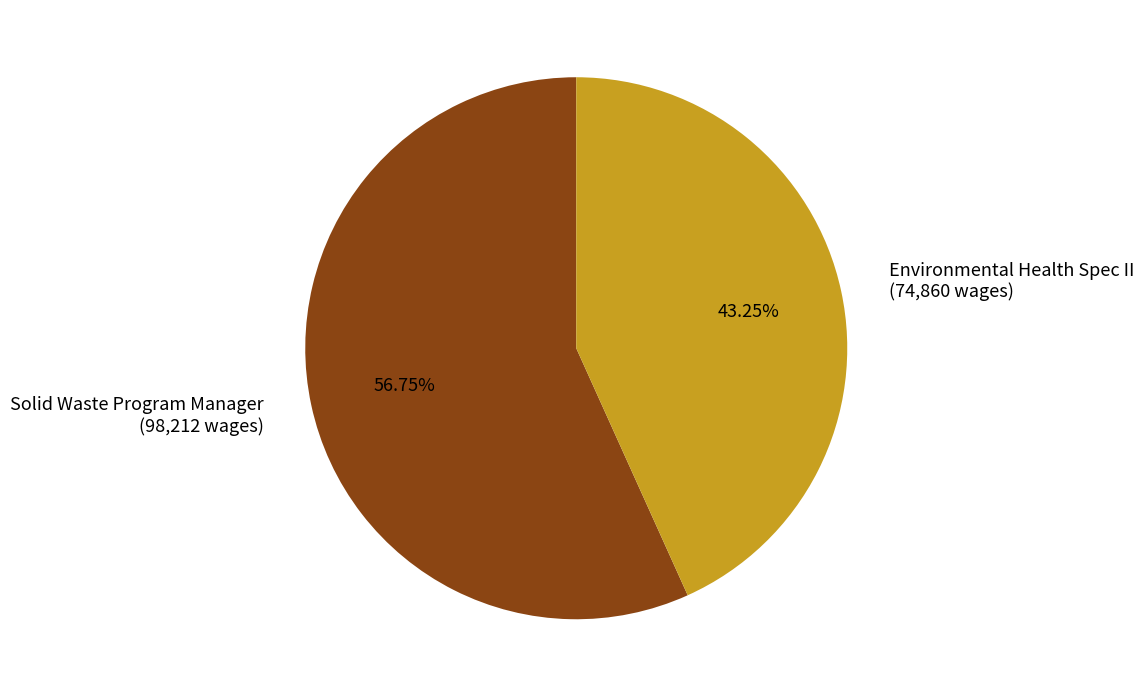

To the nearest percent, what percentage of the pie is Solid Waste Program Manager?

57%